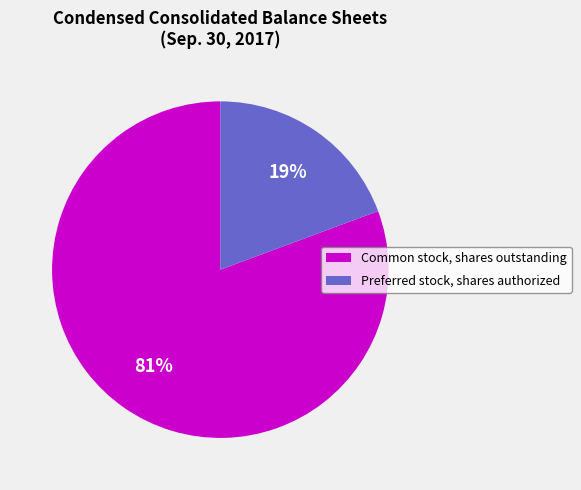

How many segments does this pie chart have?

2